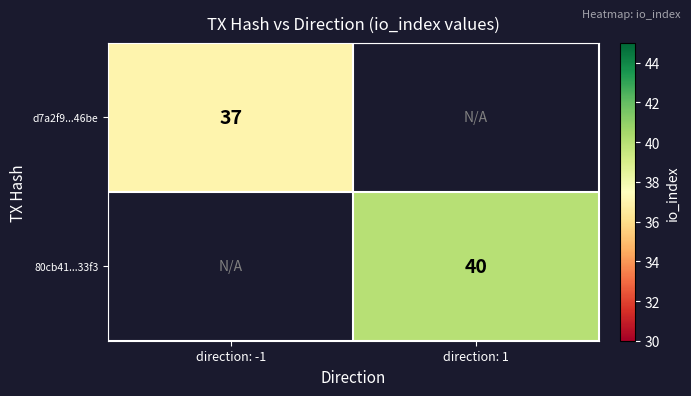

The value of 80cb41...33f3 at direction: 1 is 68. True or false?

False